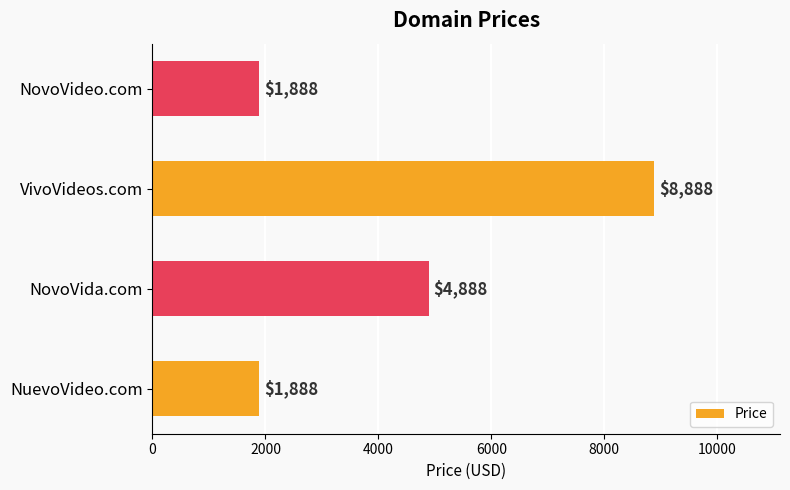

The value at NovoVida.com is 6877. True or false?

False